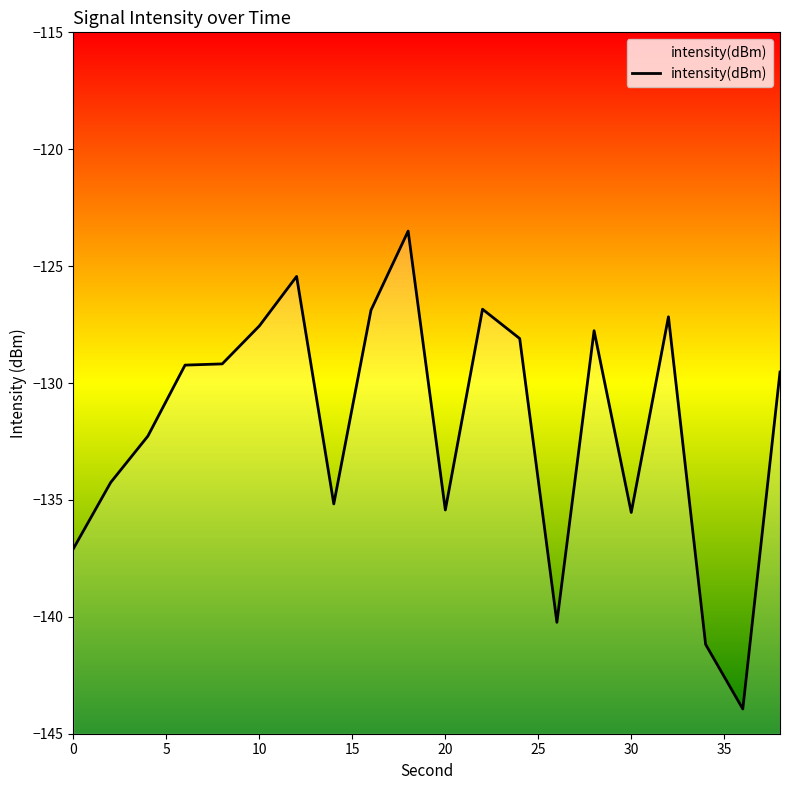

What is the value of the 18th point from the left?

-141.2